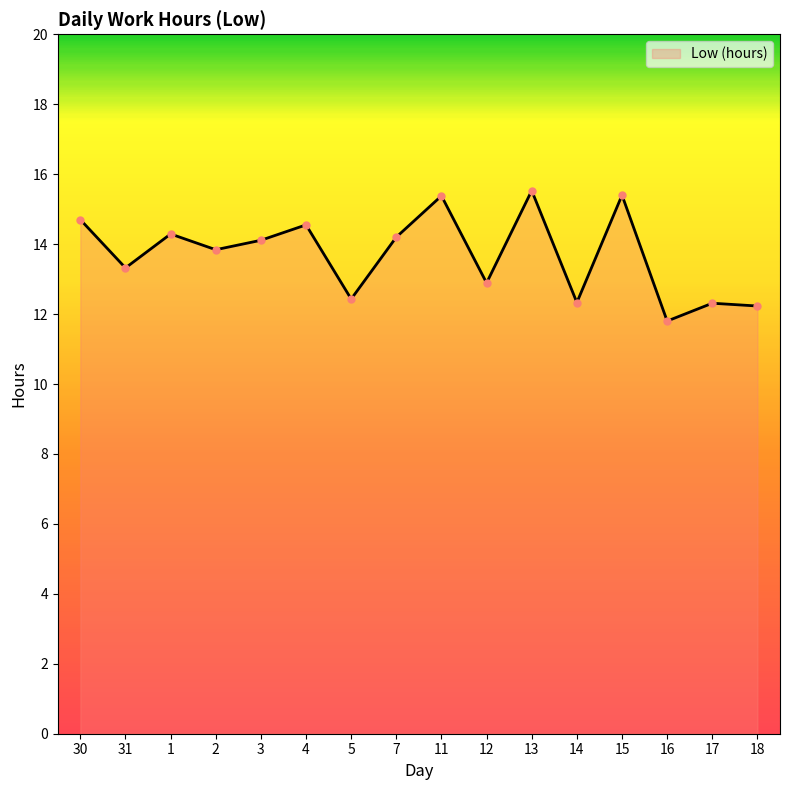

What is the sum of all values?

219.3